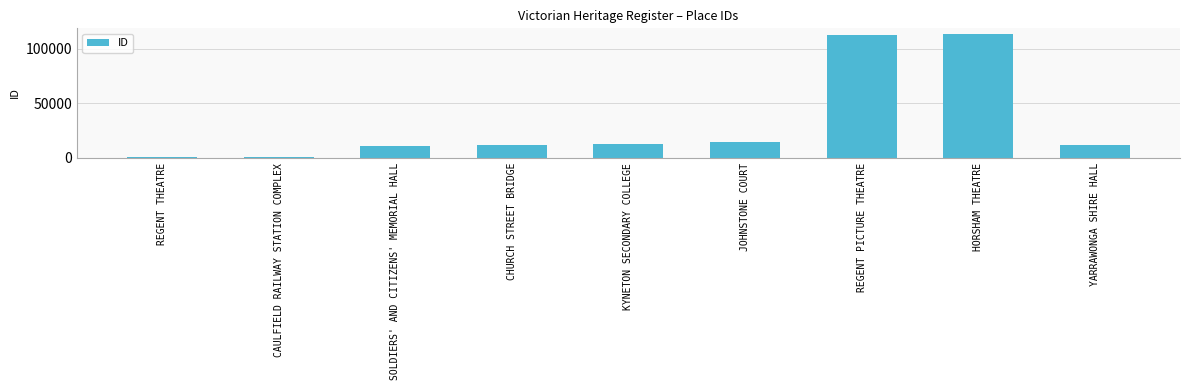

The value at YARRAWONGA SHIRE HALL is 11802. True or false?

True